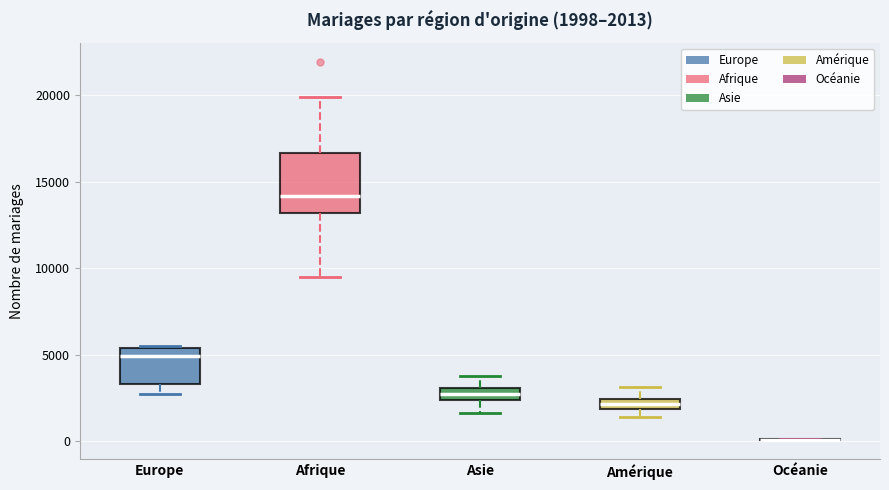

Comparing the boxes themselves (not the whiskers), which one is the tallest?

Afrique